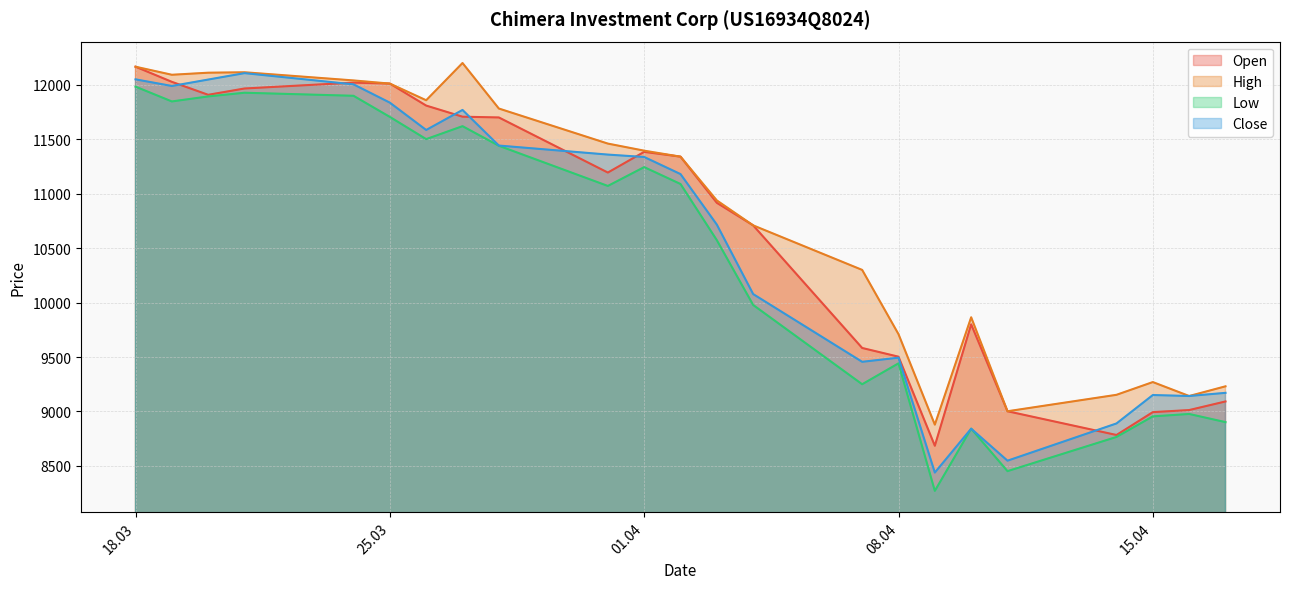

What is the total value across all series at 02.04.2025?

44949